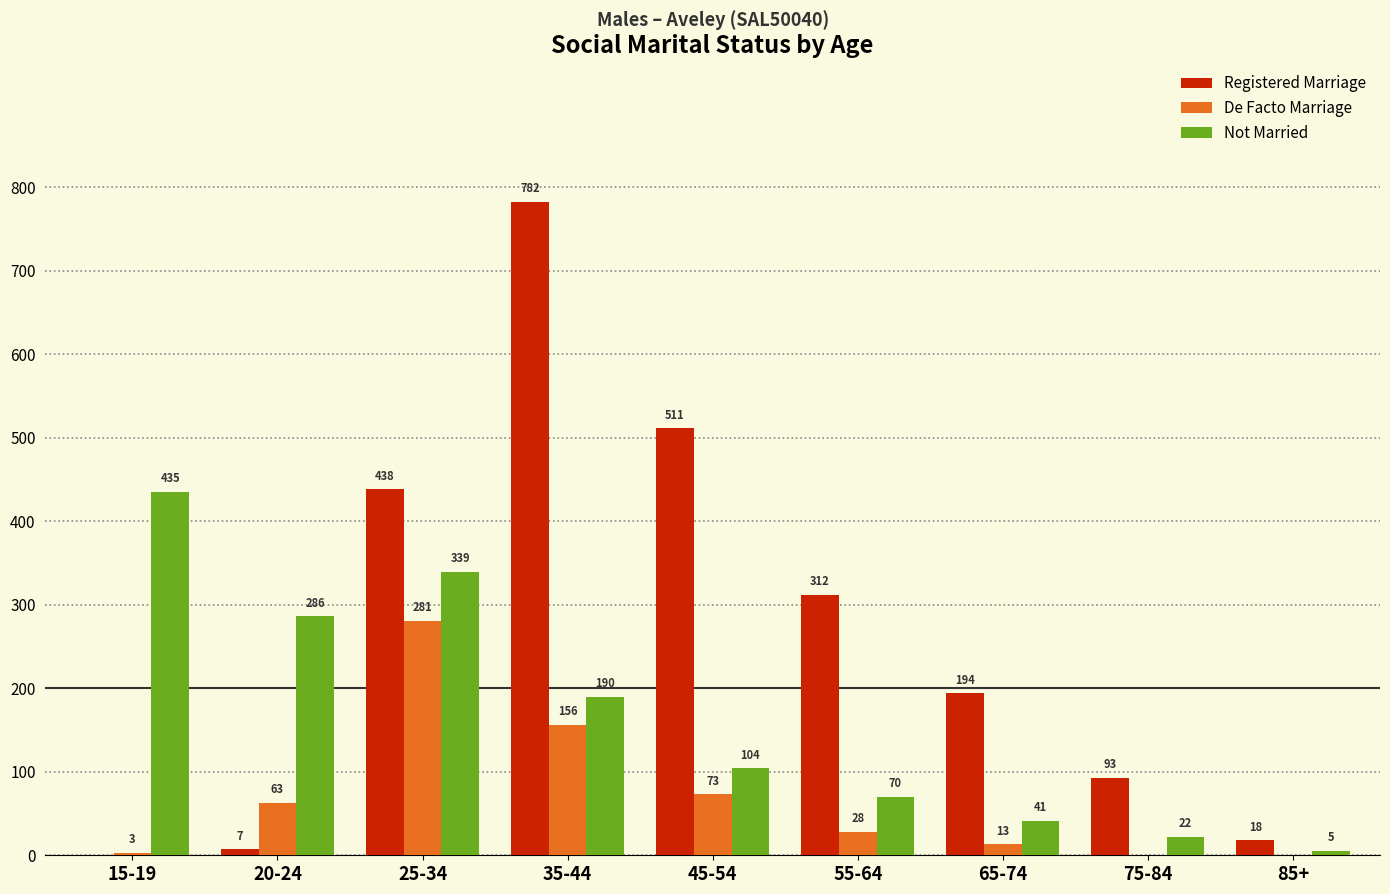

What is the maximum value for Not Married?

435